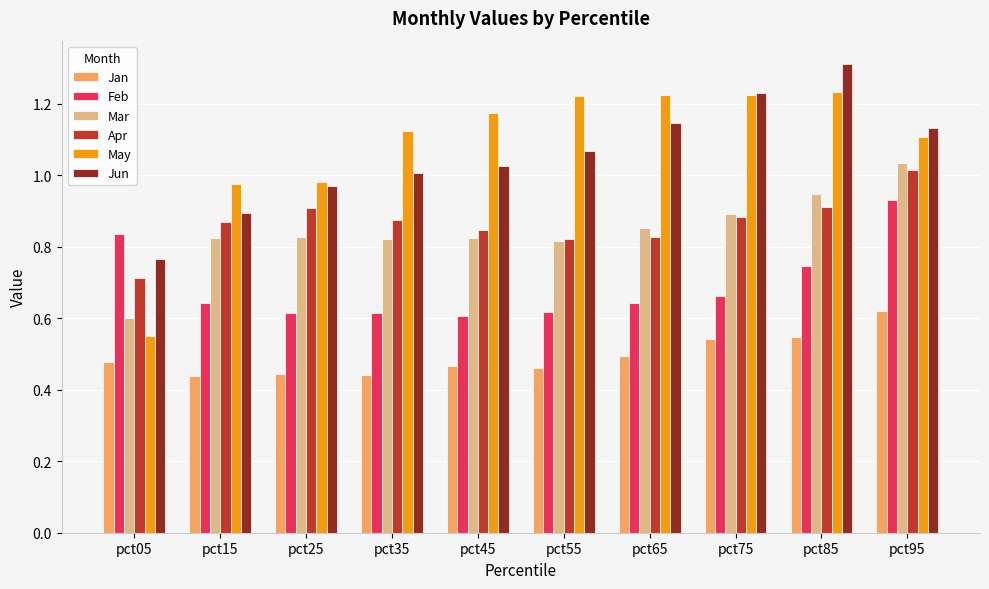

What is the sum of all Jan values?

4.9